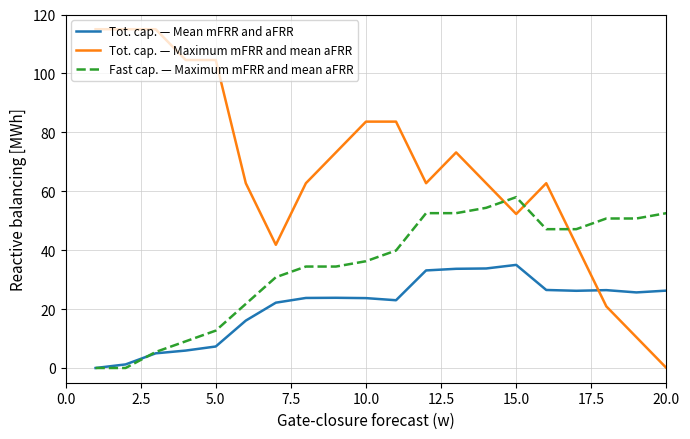

List the series in order of their peak value, lowest first.

Tot. cap. — Mean mFRR and aFRR, Fast cap. — Maximum mFRR and mean aFRR, Tot. cap. — Maximum mFRR and mean aFRR